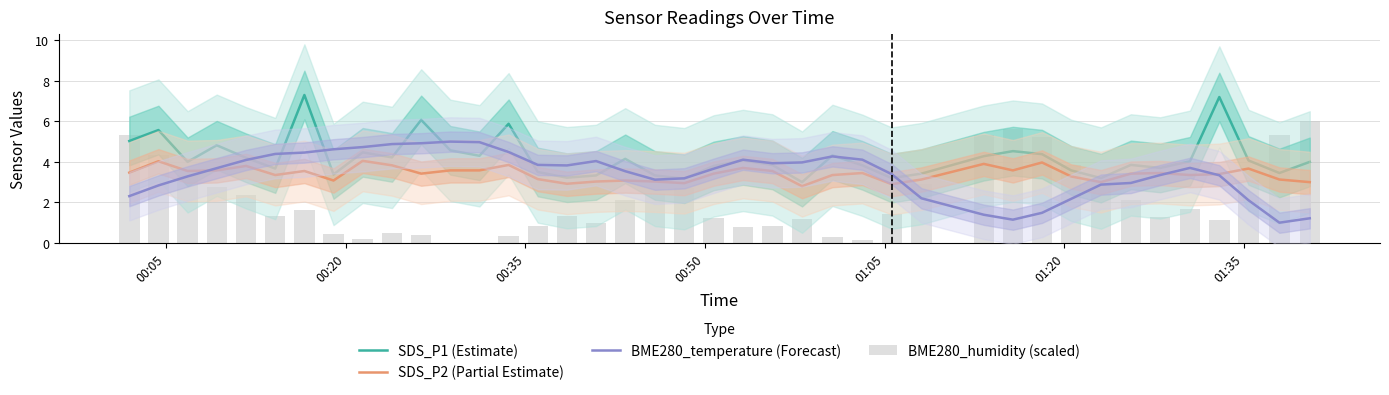

What is the sum of all SDS_P1 (Estimate) values?

167.9